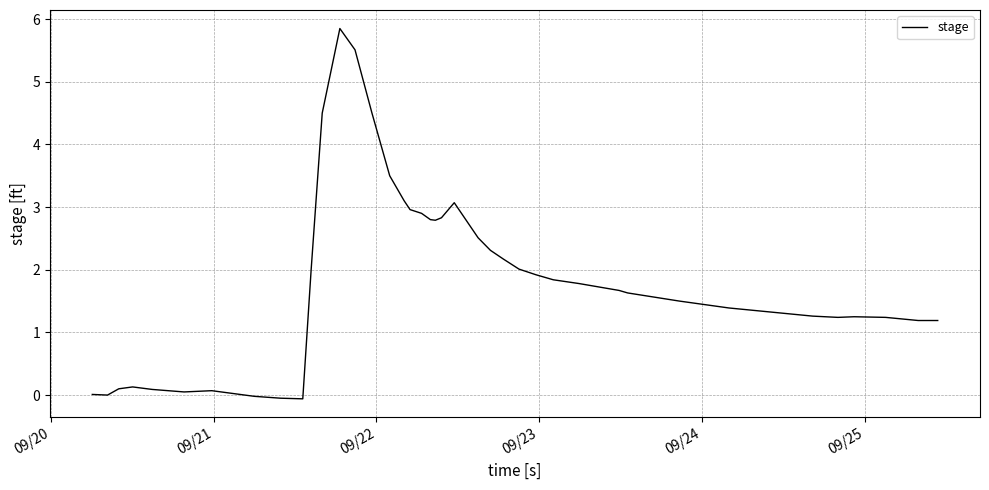

Reading left to right, list all the values displayed in this chart.

0.0	0.0	0.1	0.1	0.1	0.1	0.1	-0.0	-0.1	-0.1	2.0	4.5	5.8	5.5	4.5	3.5	3.1	3.0	2.9	2.8	2.8	2.8	3.1	2.5	2.3	2.2	2.0	1.9	1.8	1.8	1.7	1.6	1.5	1.4	1.3	1.2	1.2	1.2	1.2	1.2